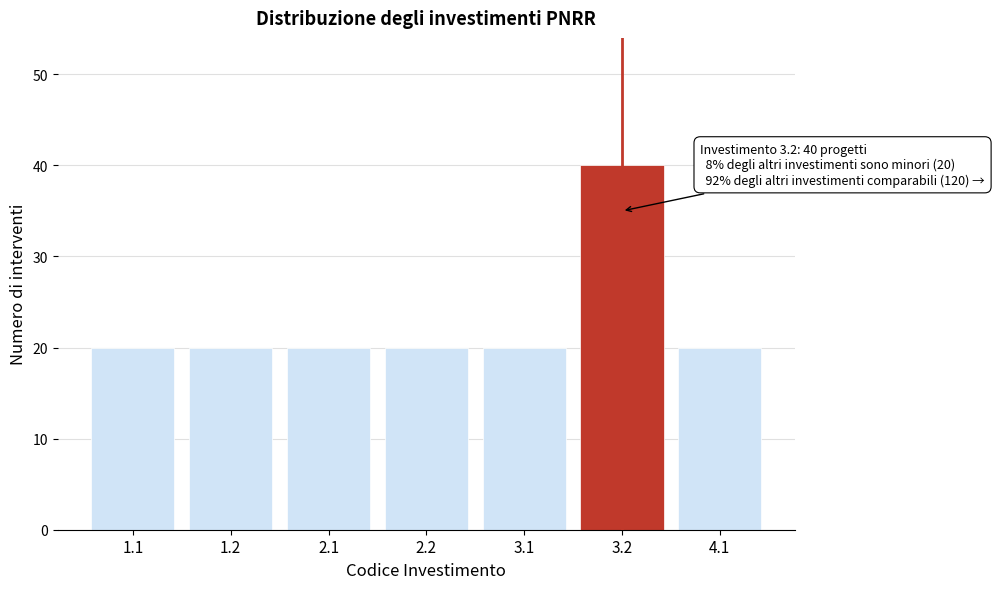

Reading left to right, list all the values displayed in this chart.

20	20	20	20	20	40	20